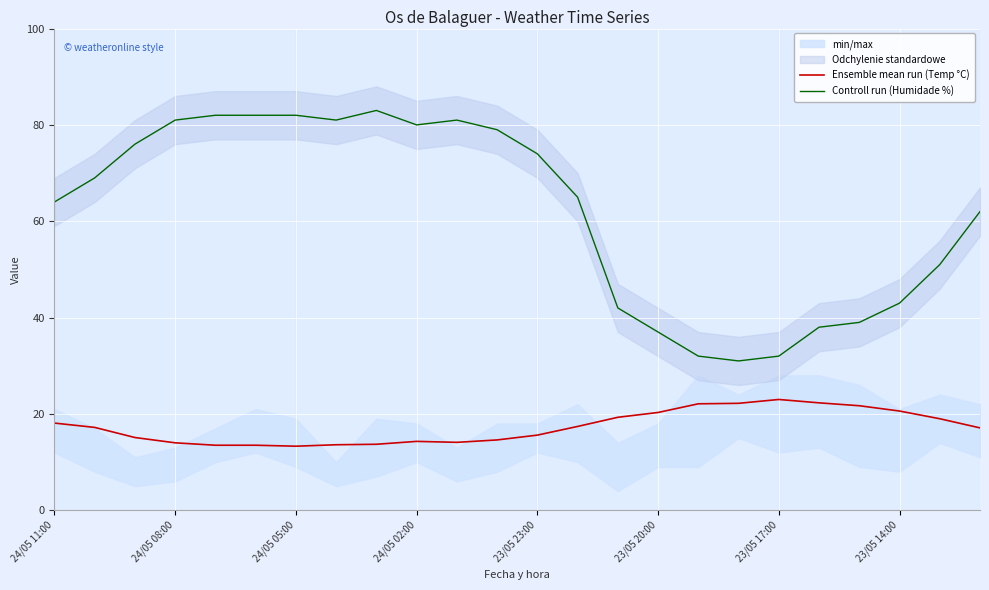

What is the maximum value shown in the chart?

83.0